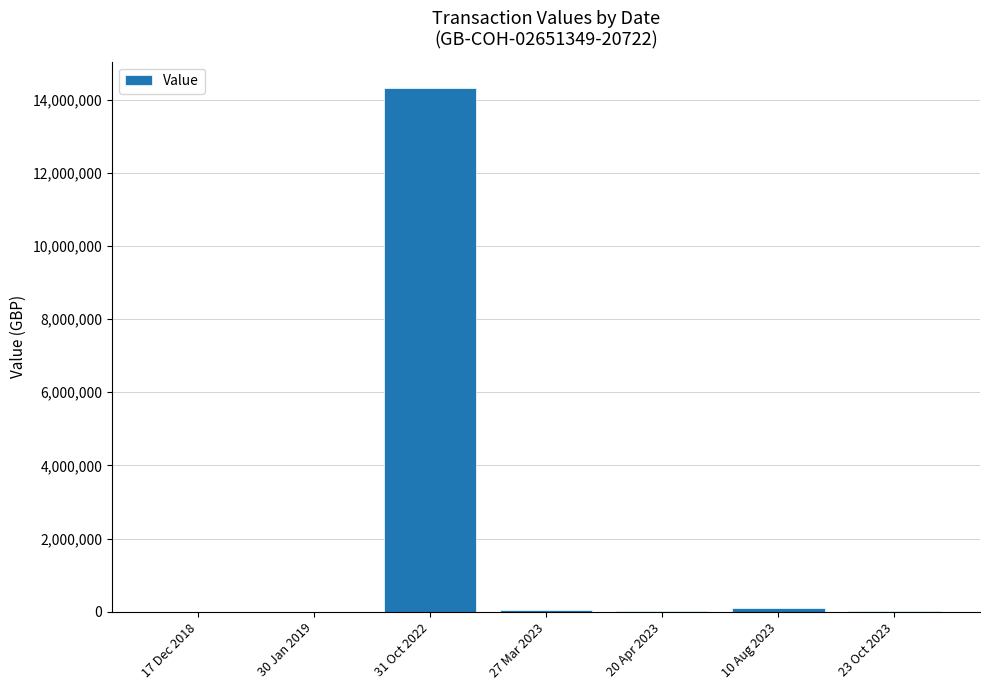

Are the bars horizontal?

No